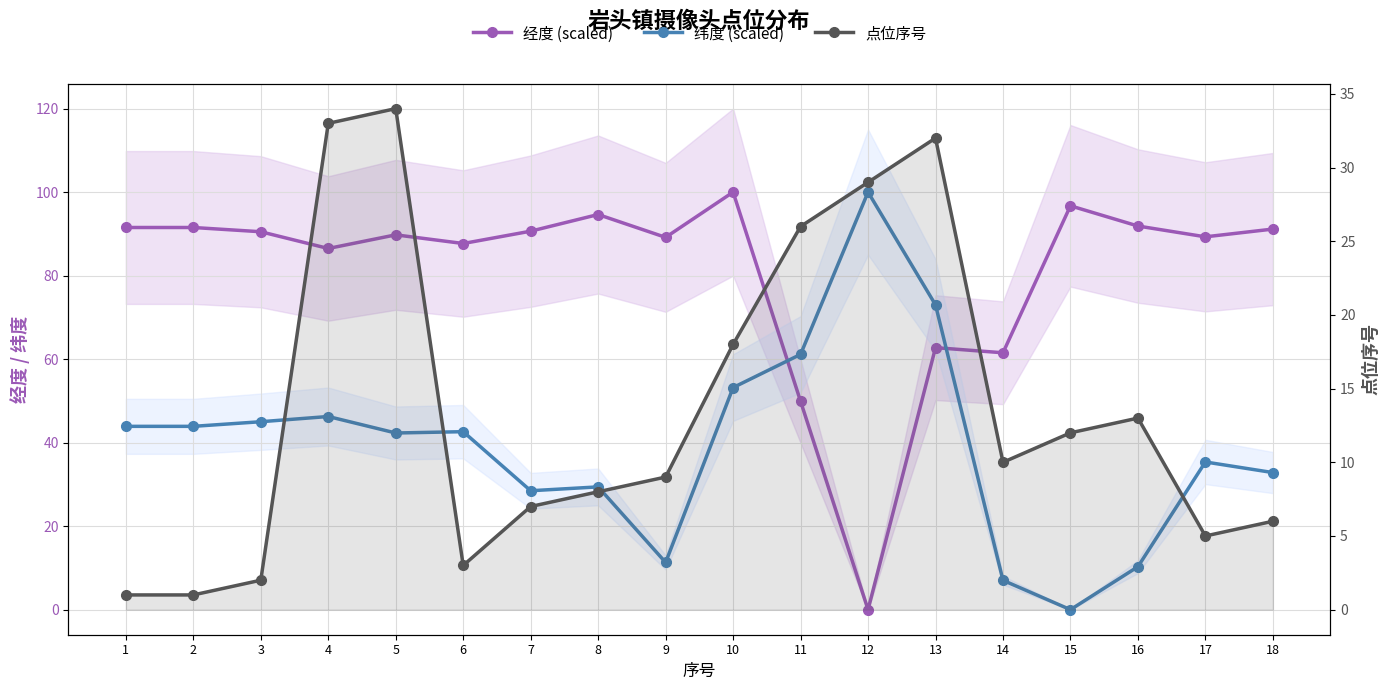

What is the average value of the 纬度 (scaled) series?

39.2